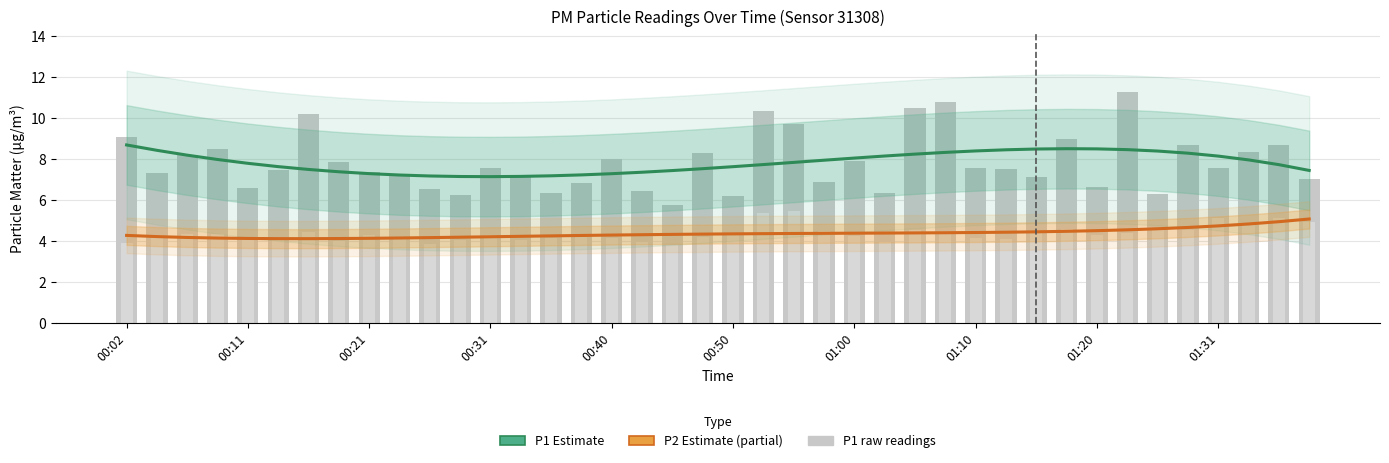

Reading left to right, transcribe all the data shown in this chart.

P1 Estimate: 8.7	8.4	8.2	8.0	7.8	7.6	7.5	7.4	7.3	7.2	7.2	7.2	7.1	7.2	7.2	7.2	7.3	7.4	7.4	7.5	7.6	7.7	7.8	7.9	8.1	8.2	8.2	8.3	8.4	8.5	8.5	8.5	8.5	8.5	8.4	8.3	8.1	8.0	7.7	7.4
P2 Estimate (partial): 4.3	4.2	4.2	4.2	4.1	4.1	4.1	4.1	4.1	4.2	4.2	4.2	4.2	4.2	4.3	4.3	4.3	4.3	4.3	4.3	4.4	4.4	4.4	4.4	4.4	4.4	4.4	4.4	4.4	4.4	4.5	4.5	4.5	4.6	4.6	4.7	4.7	4.8	5.0	5.1
P1 raw: 9.1	7.3	8.2	8.5	6.6	7.5	10.2	7.9	7.3	7.2	6.5	6.2	7.6	7.1	6.3	6.8	8.0	6.5	5.8	8.3	6.2	10.3	9.7	6.9	7.9	6.3	10.5	10.8	7.6	7.5	7.1	9.0	6.6	11.3	6.3	8.7	7.5	8.3	8.7	7.0
P2 raw: 3.9	4.3	4.3	4.3	4.2	4.1	4.5	4.0	4.3	4.2	3.9	4.1	4.3	4.1	4.2	4.2	4.2	4.0	3.8	4.2	4.3	5.4	5.5	4.5	4.2	4.0	4.5	4.5	4.2	4.1	4.5	4.6	4.3	4.4	4.7	4.5	5.1	4.8	5.1	4.9